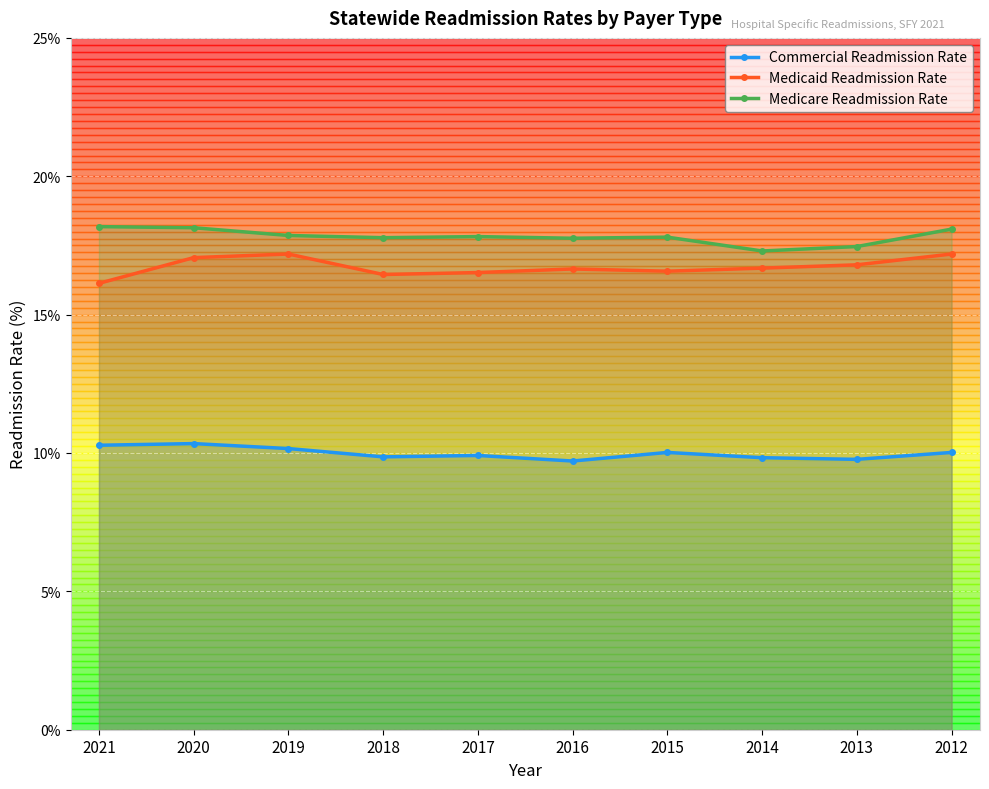

What is the sum of all Medicaid Readmission Rate values?

167.2